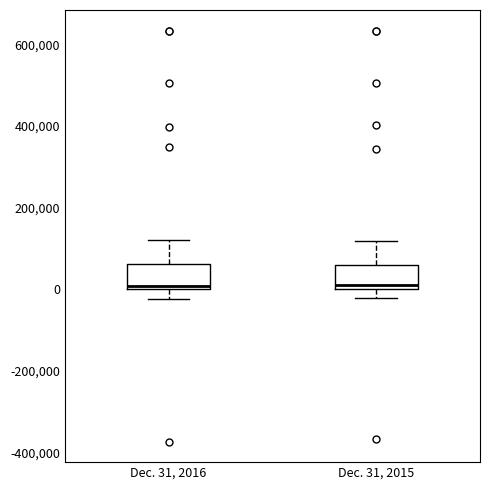

Where does the lower whisker of the box for Dec. 31, 2015 end on the y-axis? The values are not printed on the chart, so give them approximately, as read against the axis.

-20000